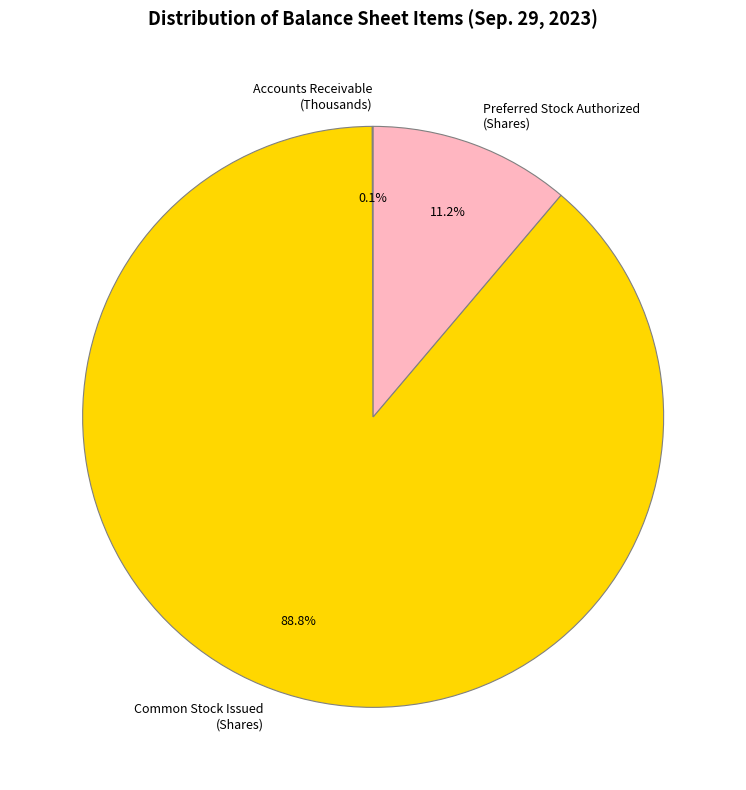

Which category has the biggest portion of the pie?

Common Stock Issued (Shares)